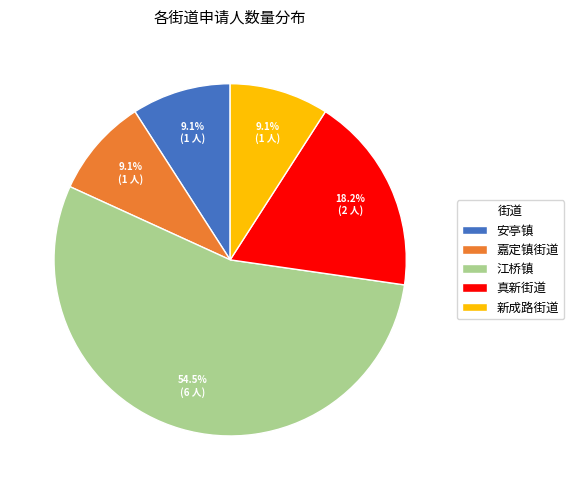

What percentage is NOT represented by 江桥镇?

45.5%